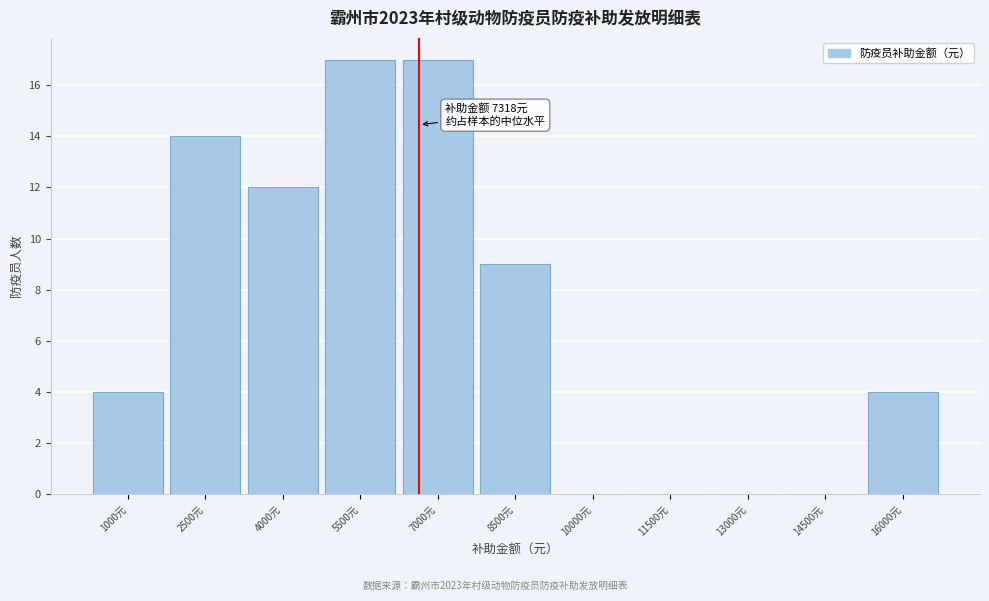

Reading right to left, what are all the values shown in this chart?

16000元=4	14500元=0	13000元=0	11500元=0	10000元=0	8500元=9	7000元=17	5500元=17	4000元=12	2500元=14	1000元=4